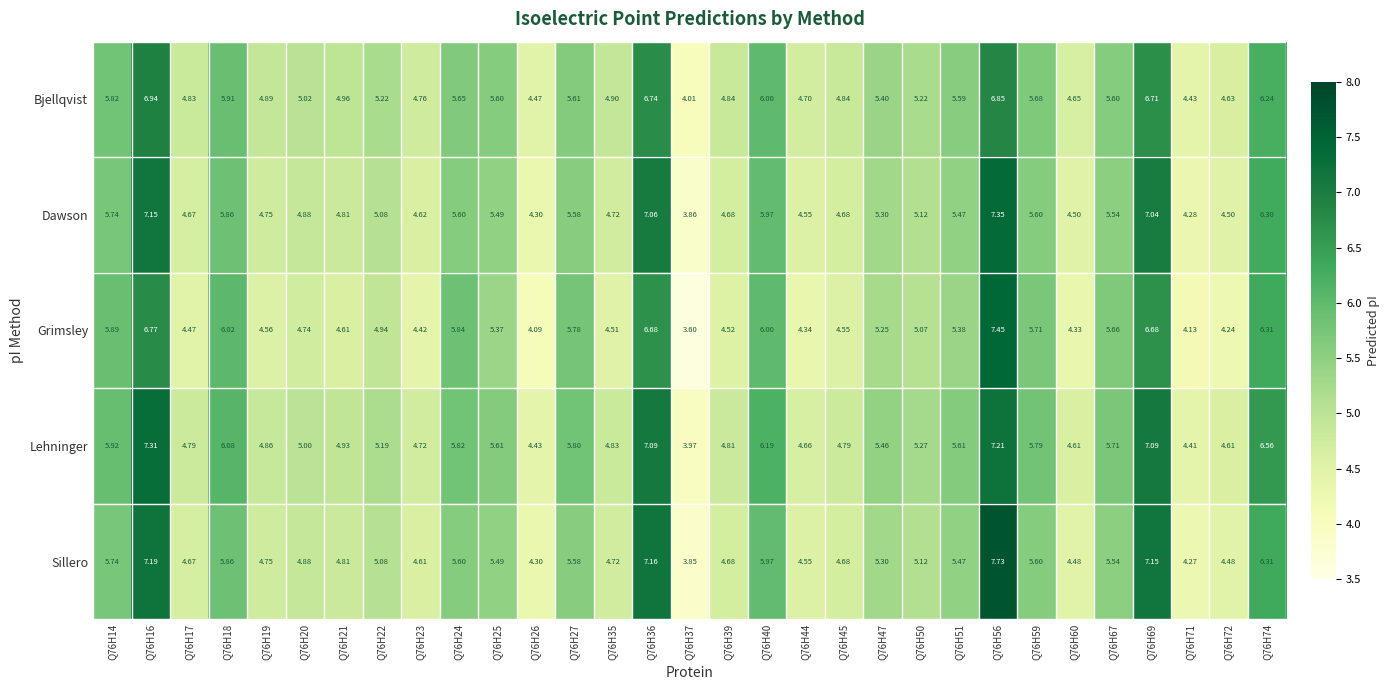

Which series has the largest total across all categories?

Lehninger